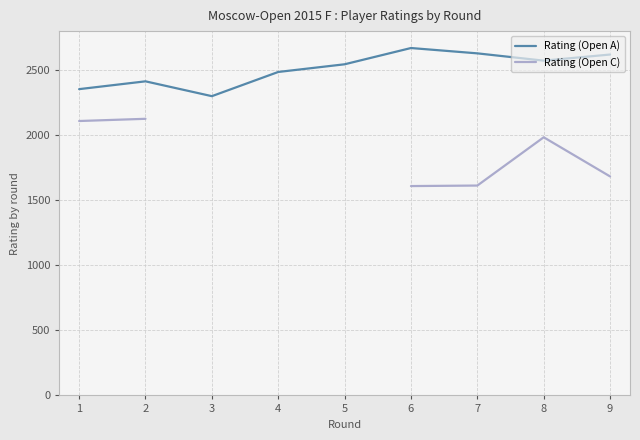

True or false: Rating (Open C) and Rating (Open A) intersect in this chart.

False